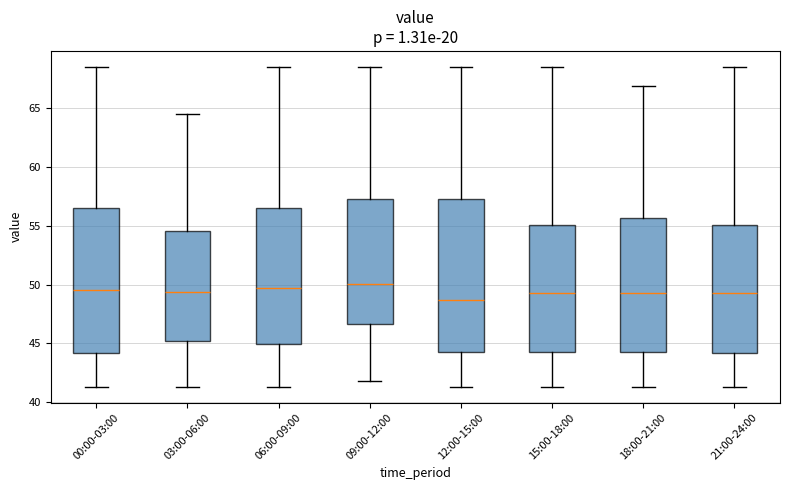

Which box is the tallest, from its lower edge to its upper edge?

12:00-15:00